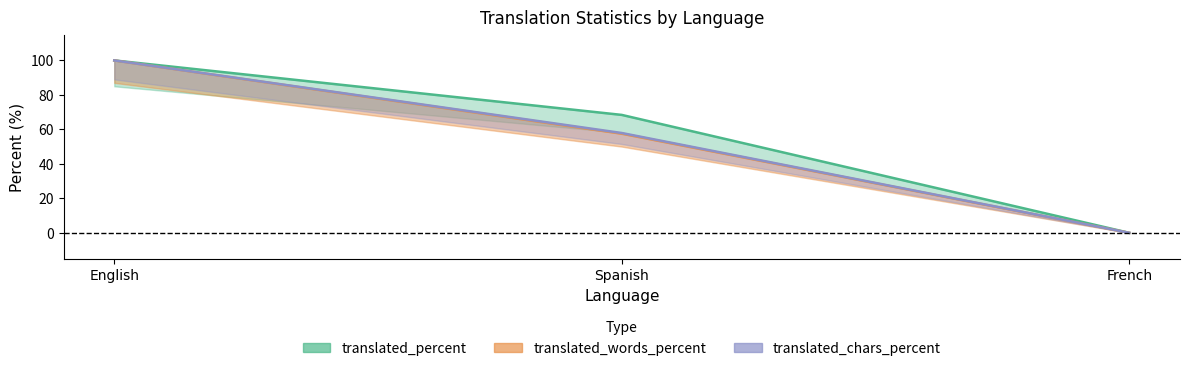

Count the number of categories in the chart.

3